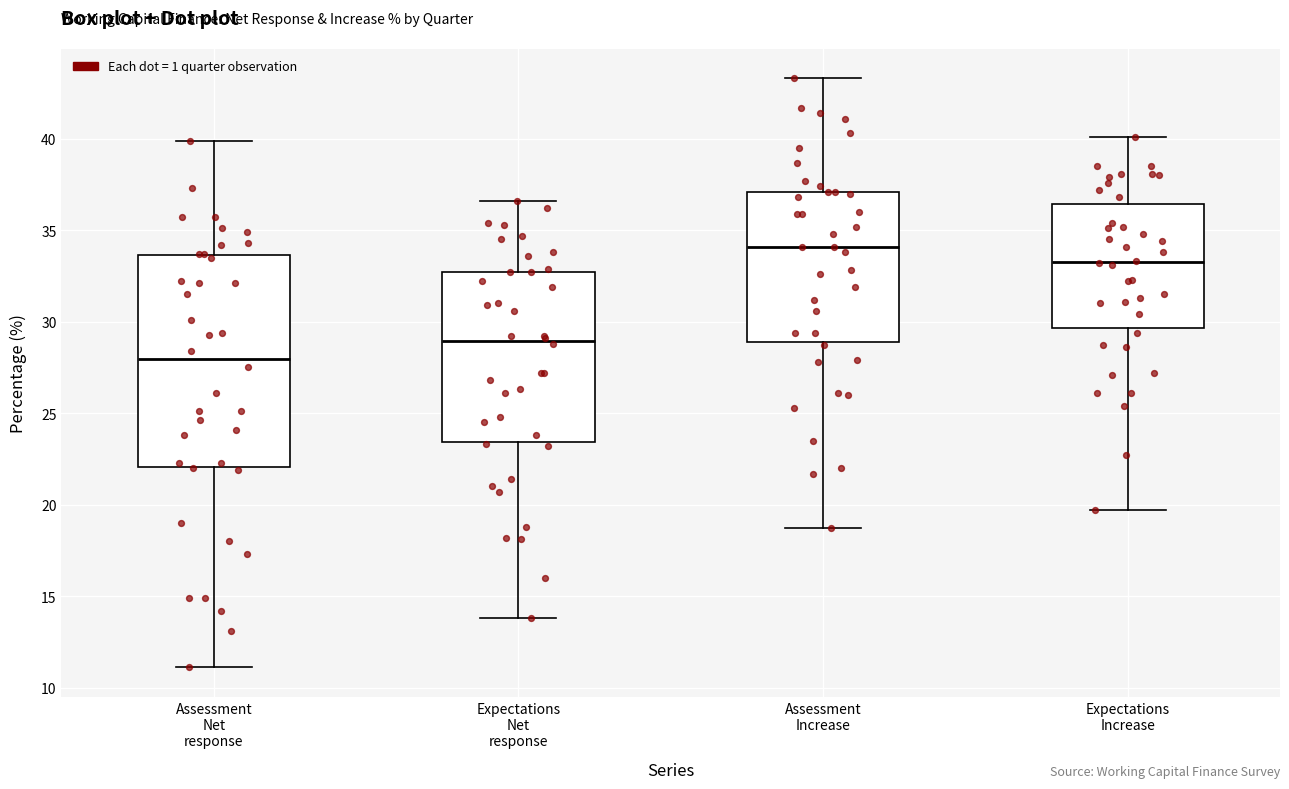

Where does the median line of the box for Expectations Increase sit on the y-axis? The values are not printed on the chart, so give them approximately, as read against the axis.

33.5